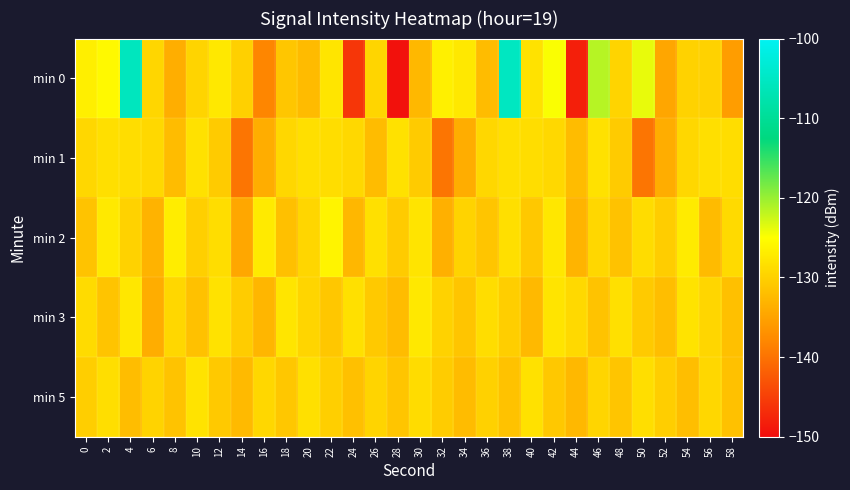

What is the difference between the highest and lowest values at 0?

4.8